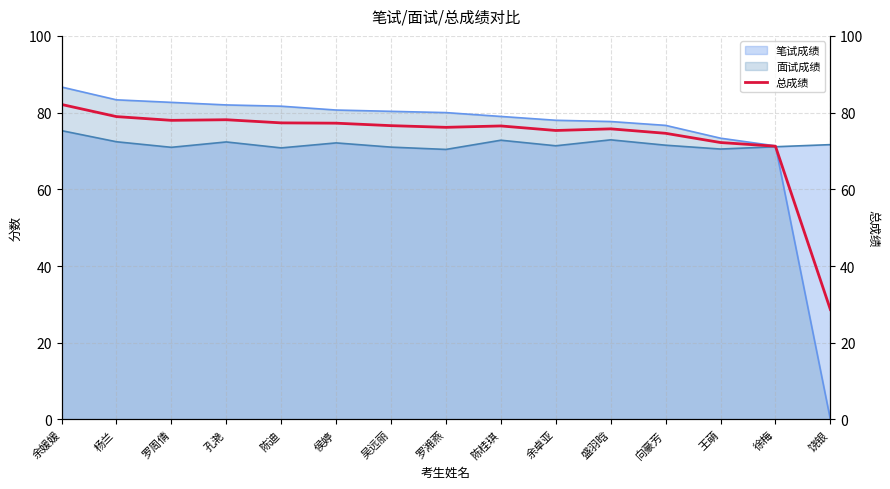

What is the ratio of the value at 吴远丽 to the value at 罗周倩?

1.0